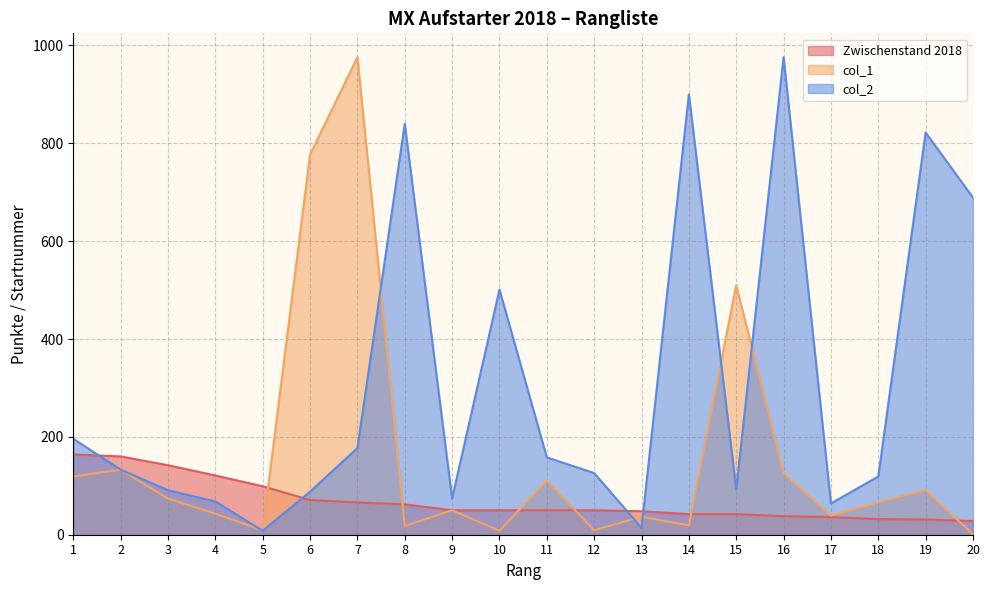

Rank the series at 18 from lowest to highest value.

Zwischenstand 2018, col_1, col_2